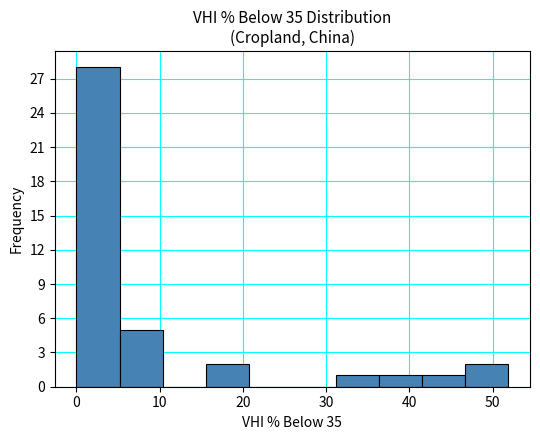

Reading left to right, list every bar in this chart as the range it spans on the x-axis followed by its height. Neither the bar edges nor the heights are printed on the chart, so give them approximately, as read against the axes.

0 to 5: 28
5 to 10: 5
10 to 16: 0
16 to 21: 2
21 to 26: 0
26 to 31: 0
31 to 36: 1
36 to 42: 1
42 to 47: 1
47 to 52: 2